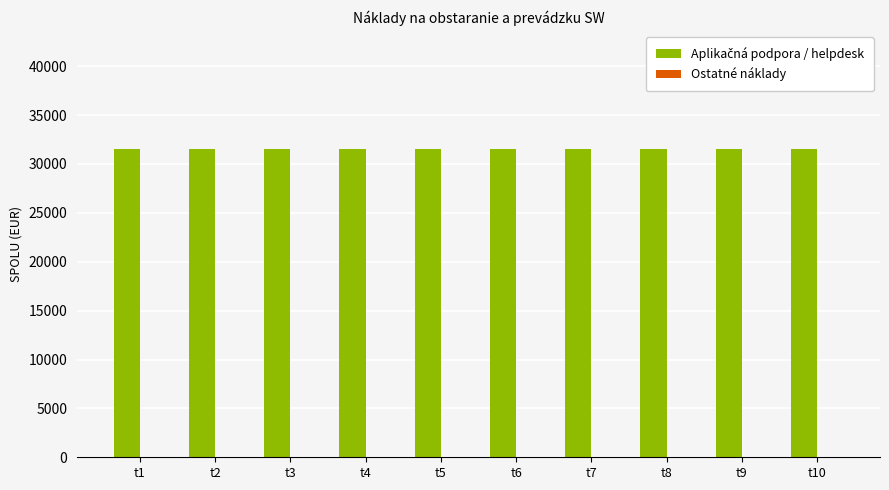

Rank the series by their average value, from lowest to highest.

Ostatné náklady, Aplikačná podpora / helpdesk